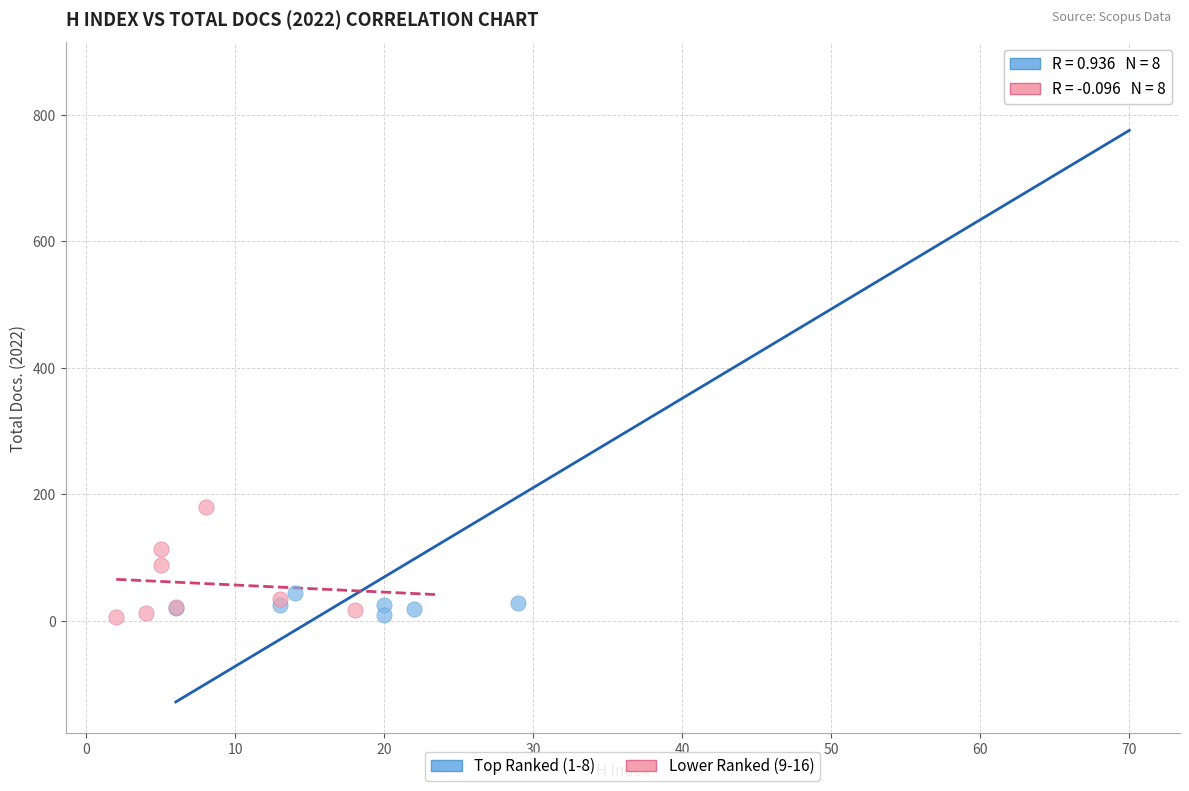

Which series has the largest Y range (max minus min)?

Top Ranked (1-8)